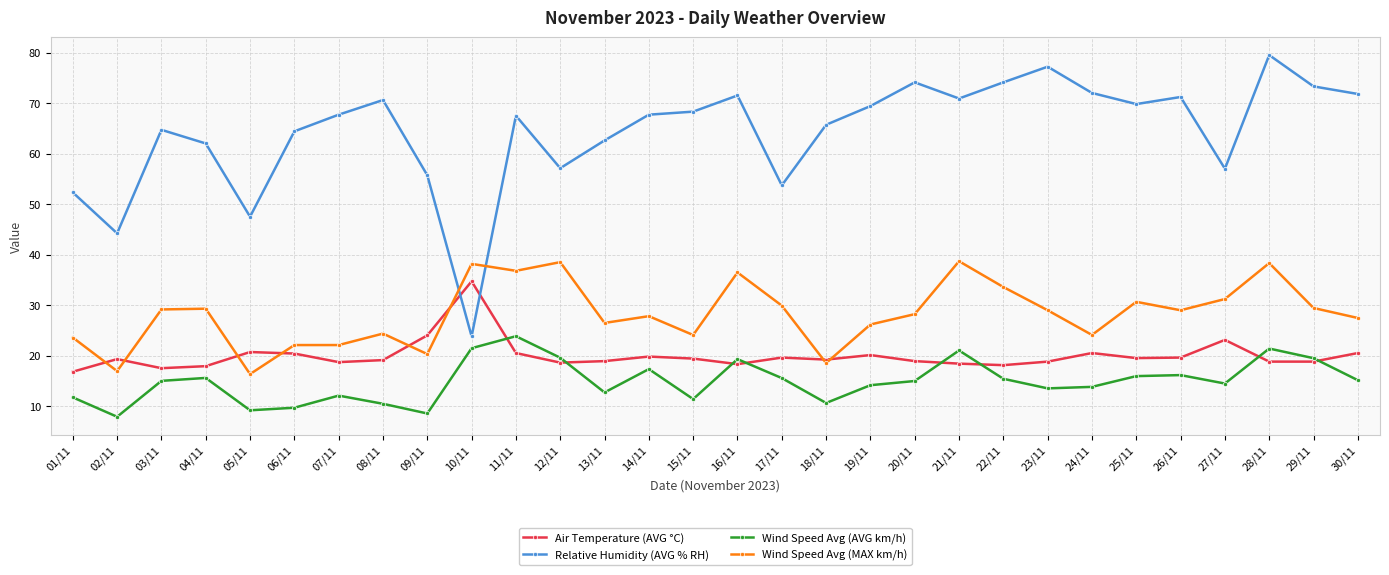

What is the smallest value displayed?

7.9